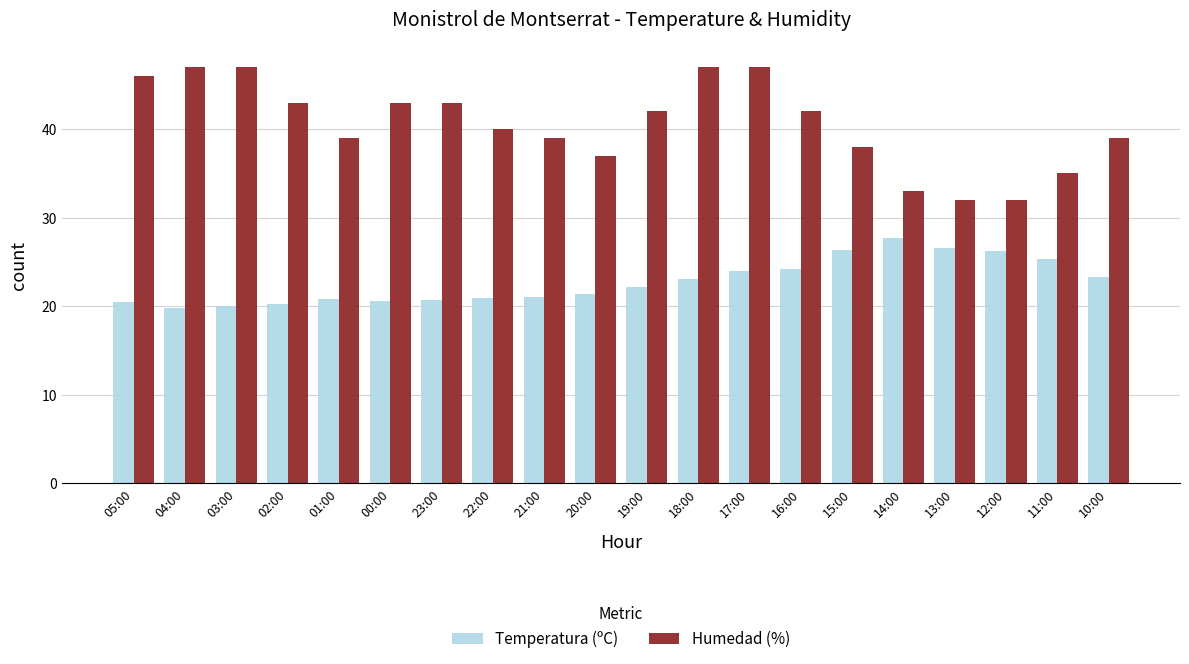

Does the chart contain any negative values?

No